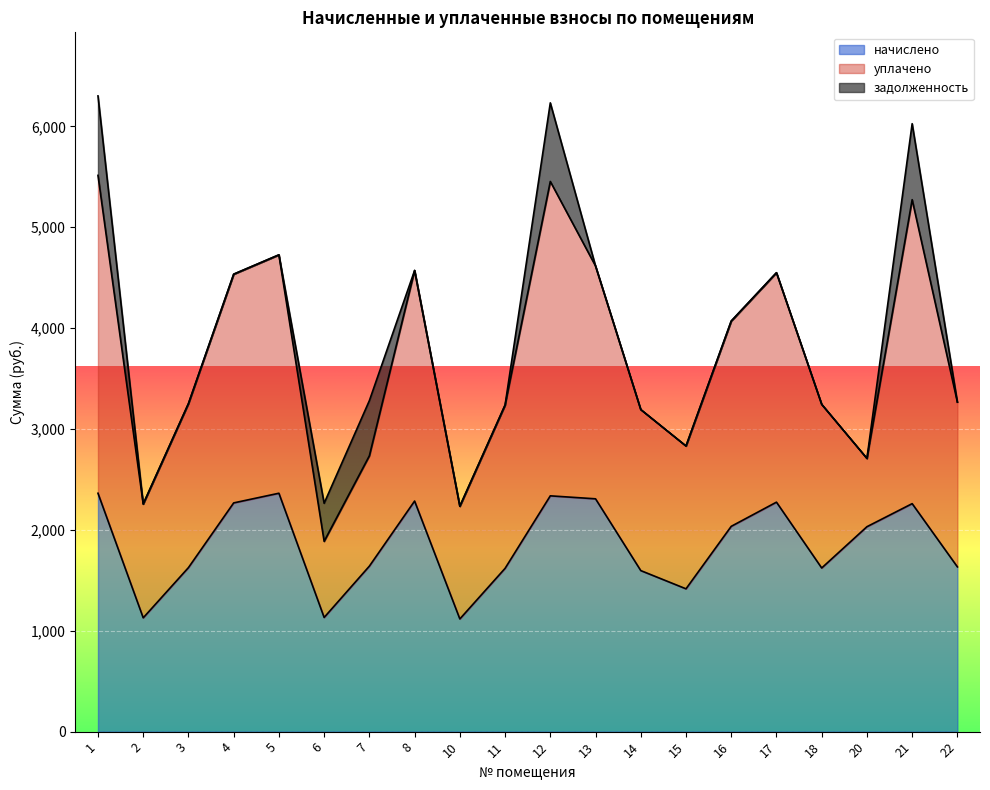

List the series in order of their peak value, highest first.

уплачено, начислено, задолженность